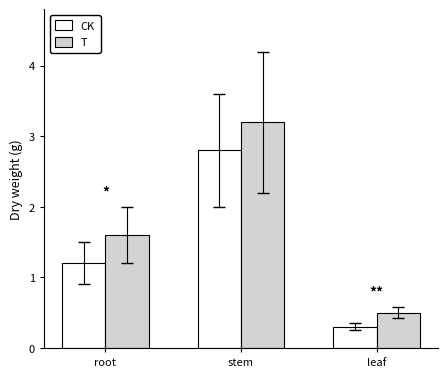

What is the sum of all CK values?

4.3